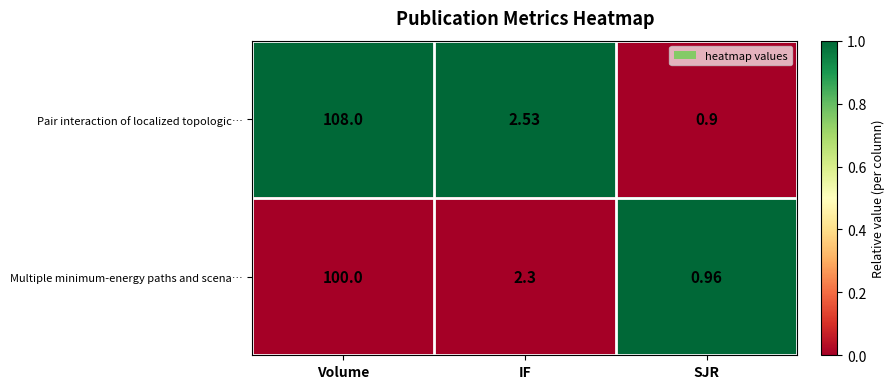

Which series has the largest total across all categories?

Pair interaction of localized topologic…